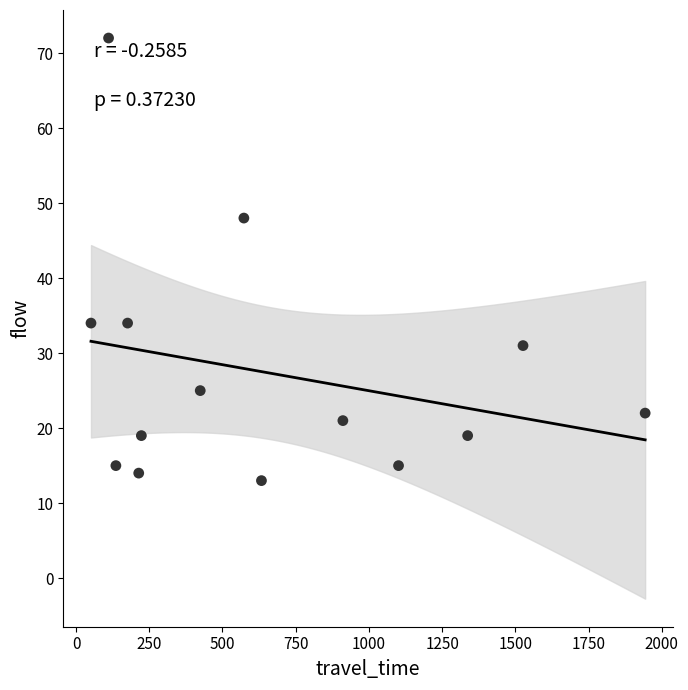

What is the range of X values (max minus min)?

1892